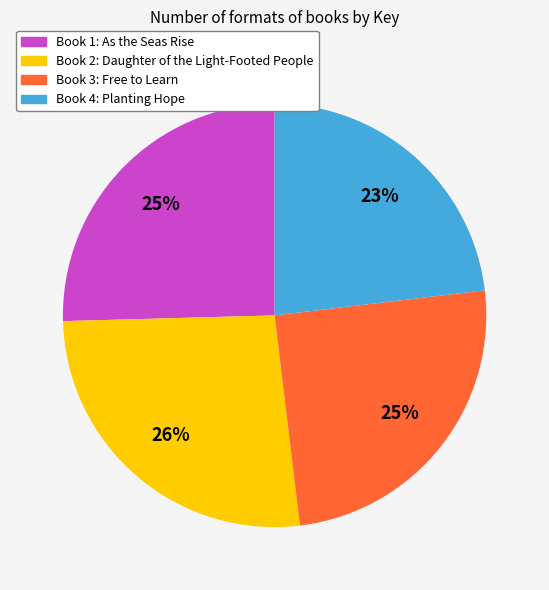

To the nearest percent, what is the difference between the largest and smallest slice percentages?

3%